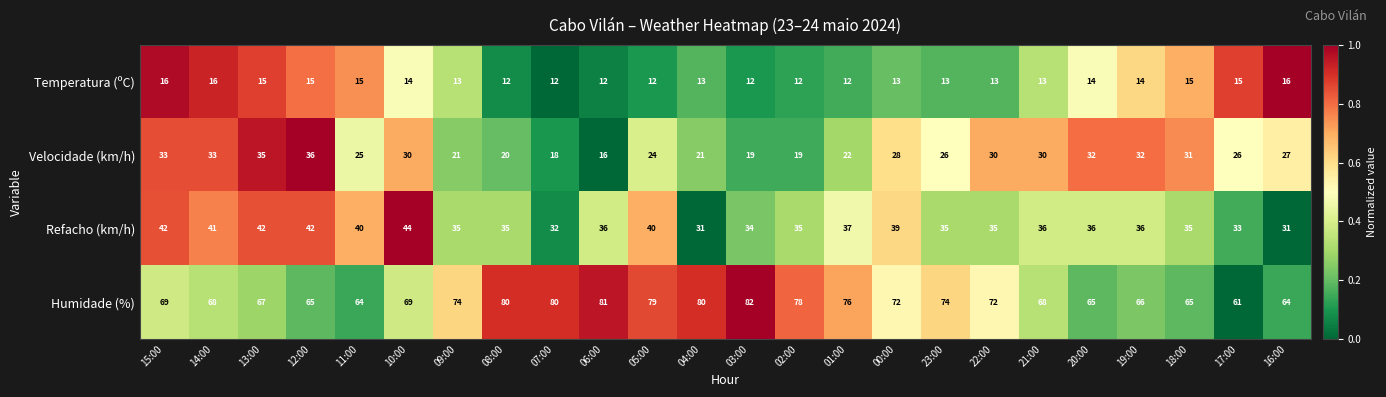

What is the difference between the maximum and minimum values in the Temperatura (ºC) series?

4